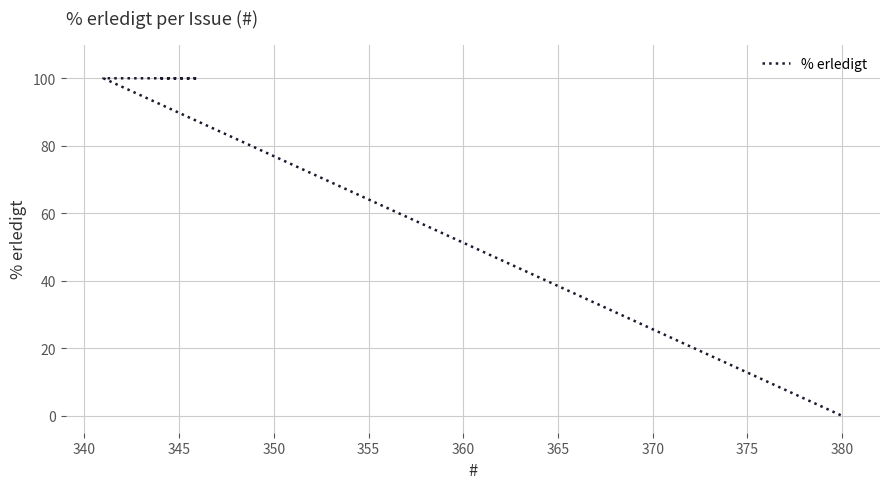

How many series are shown in this chart?

1